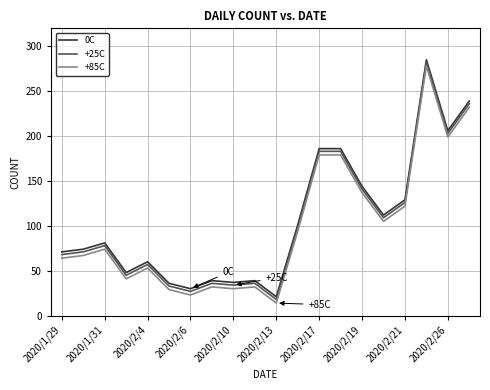

List the series in order of their peak value, highest first.

0C, +25C, +85C